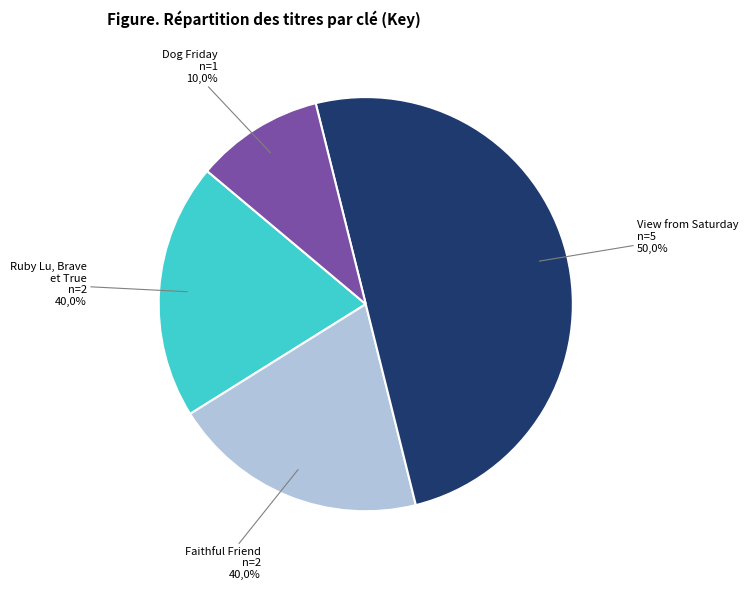

Is 318324 the majority of the pie?

No